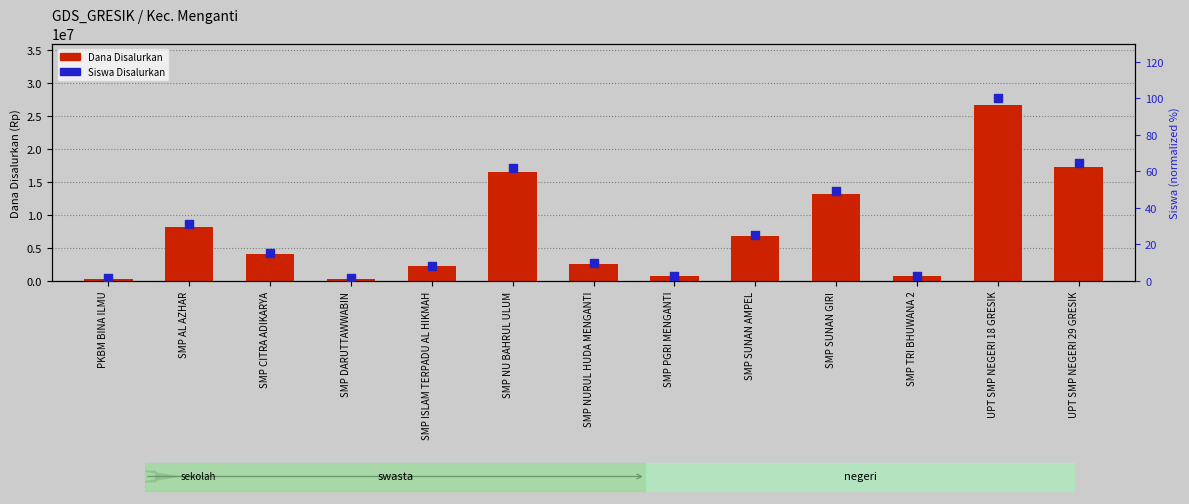

What is the total value across all series at SMP ISLAM TERPADU AL HIKMAH?

2250008.5